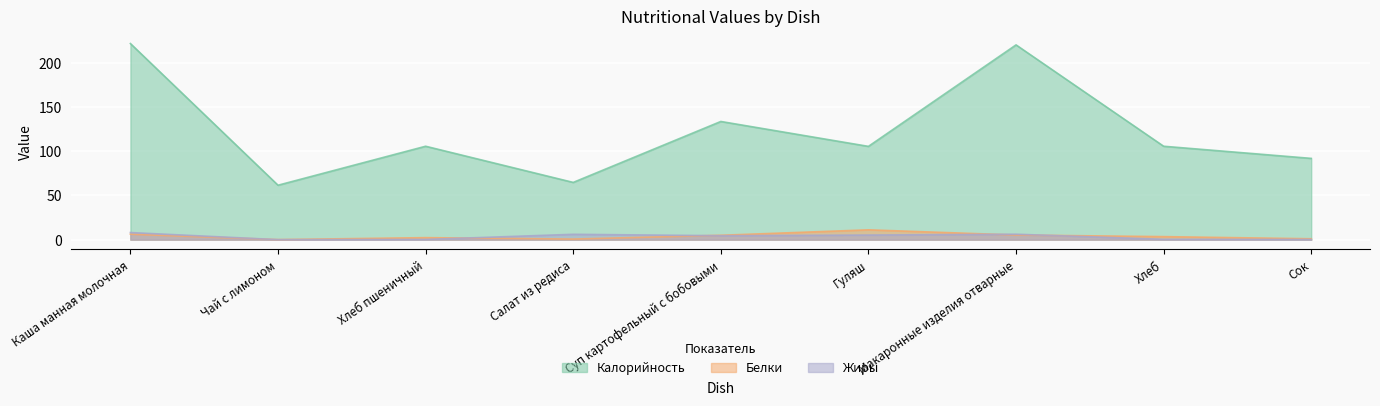

True or false: Калорийность has a value of 208.9 at Суп картофельный с бобовыми.

False